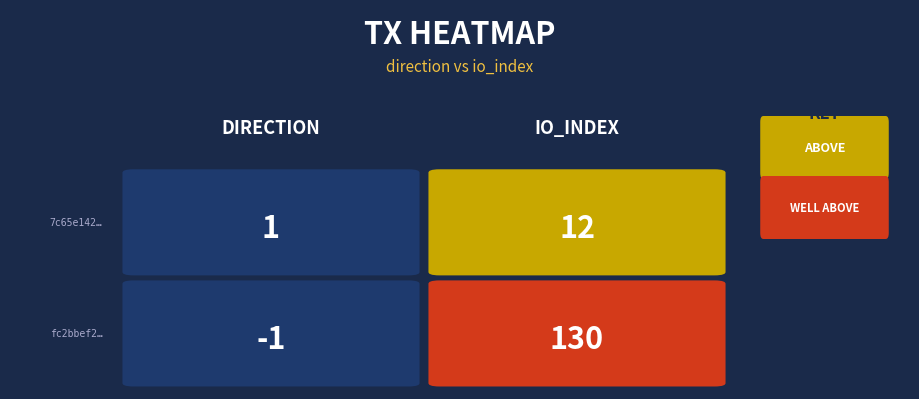

What is the maximum value shown in the chart?

130